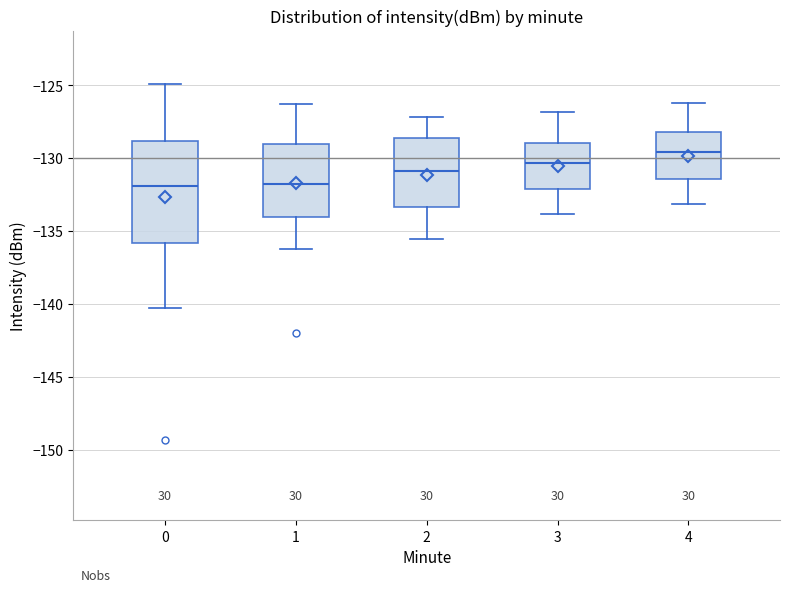

Where is the lower edge of the box at x = 1 on the y-axis? The values are not printed on the chart, so give them approximately, as read against the axis.

-134.0